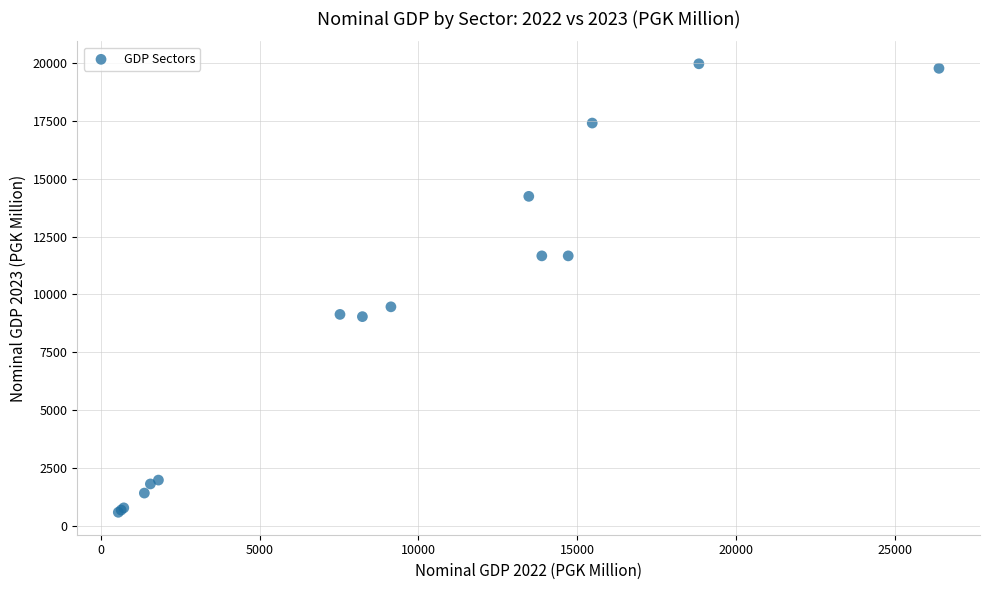

What Y value in the scatter plot is closest to 10274?

9463.1